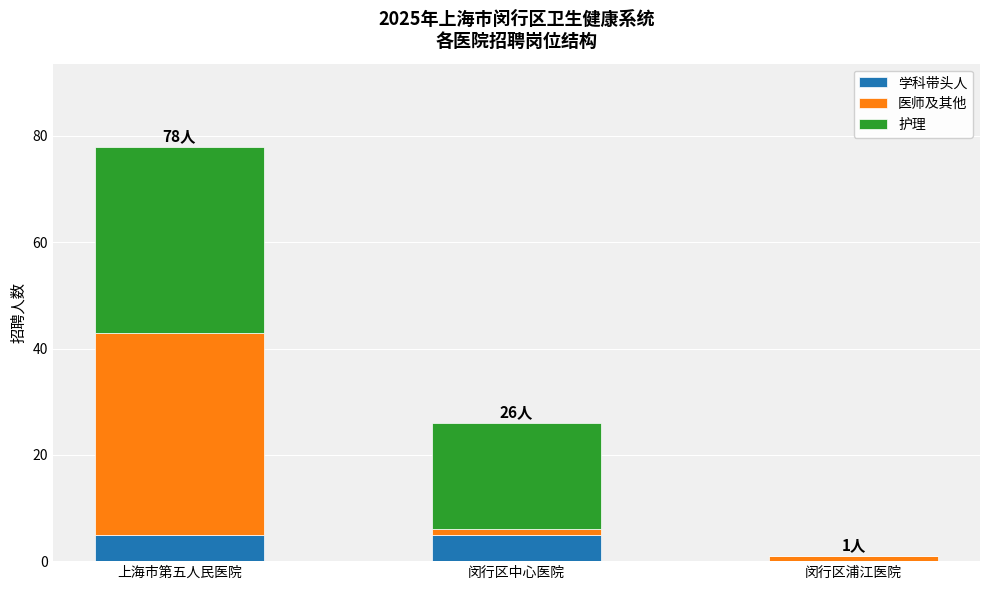

The value of 学科带头人 at 闵行区浦江医院 is 0. True or false?

True